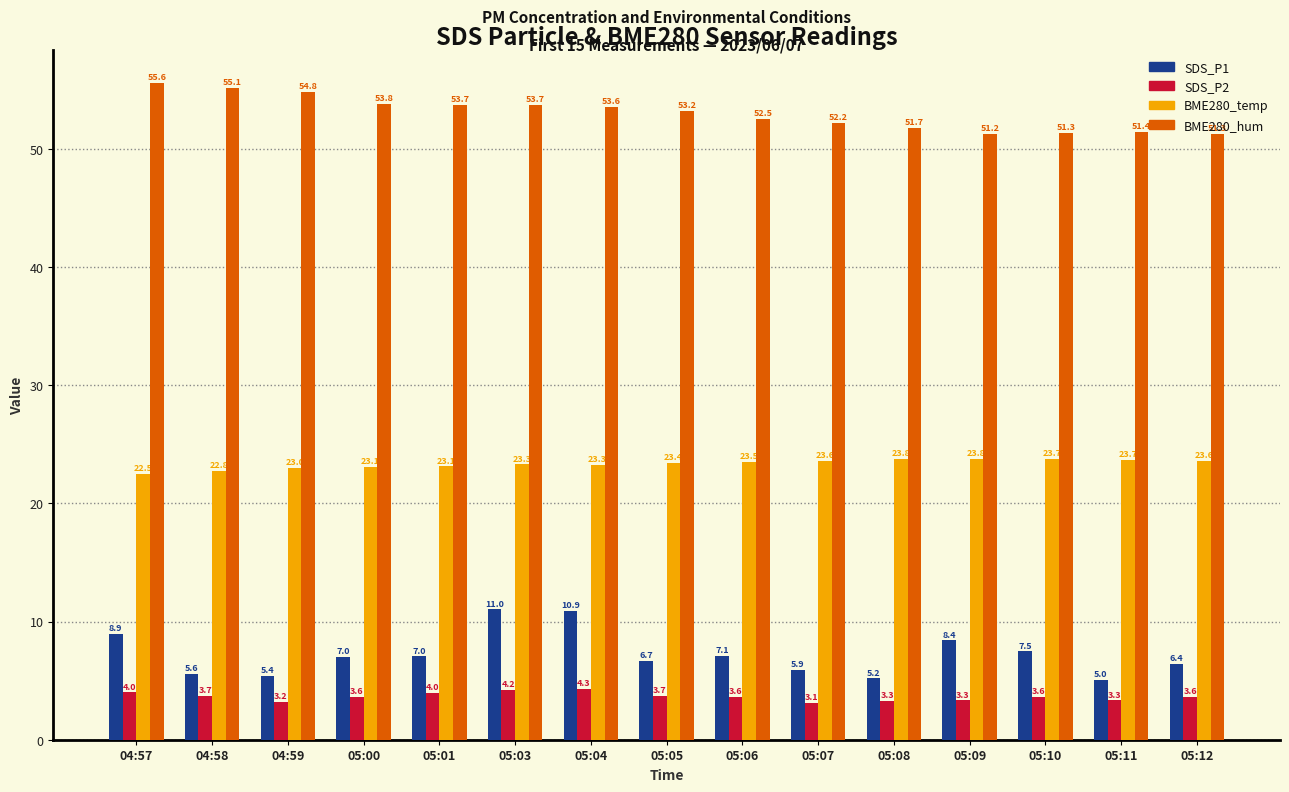

What is the maximum value for BME280_hum?

55.6